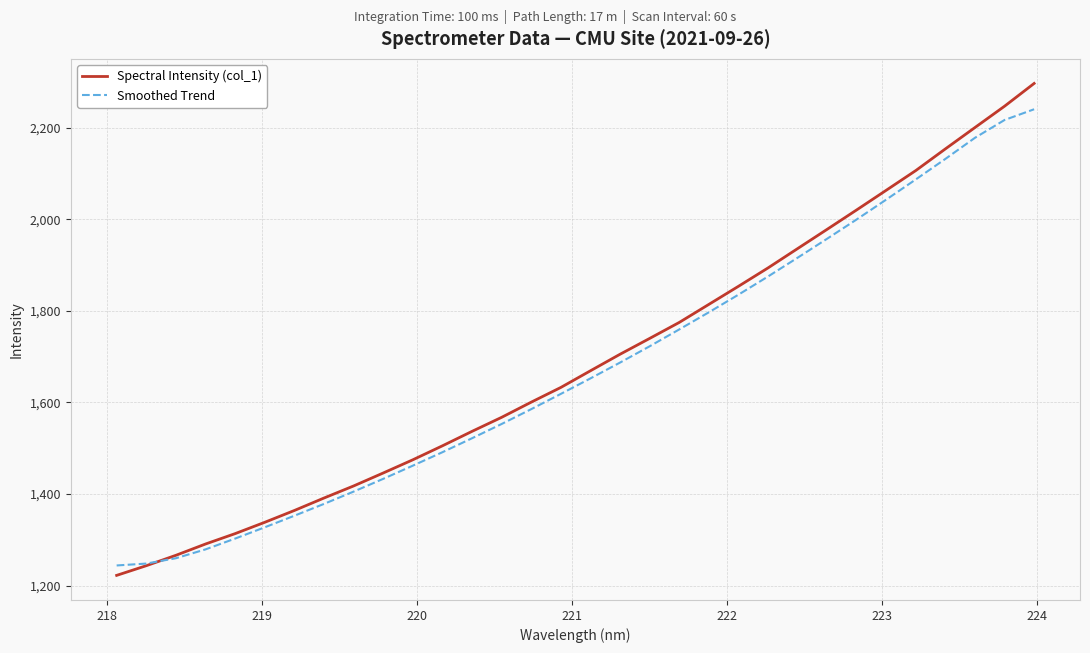

What are all the series names shown in the legend?

Spectral Intensity (col_1), Smoothed Trend